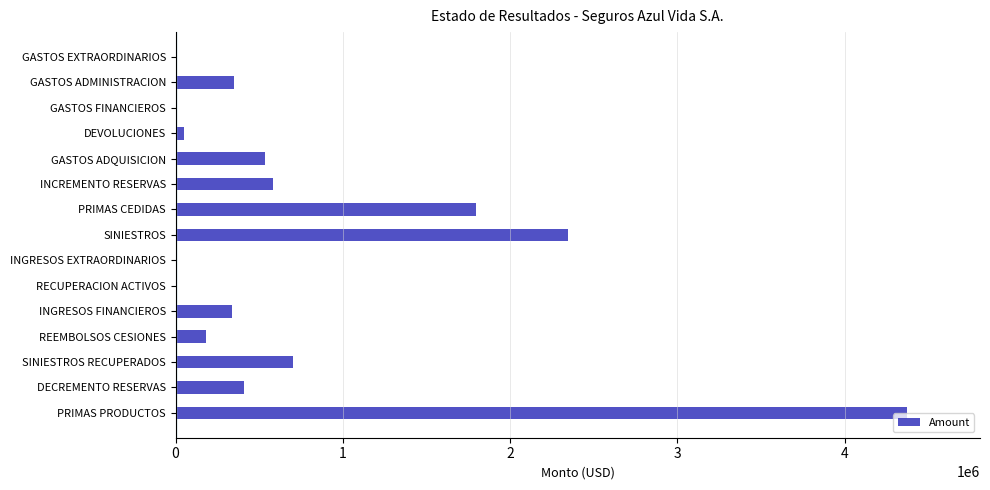

The value at DECREMENTO RESERVAS is 243251.6. True or false?

False